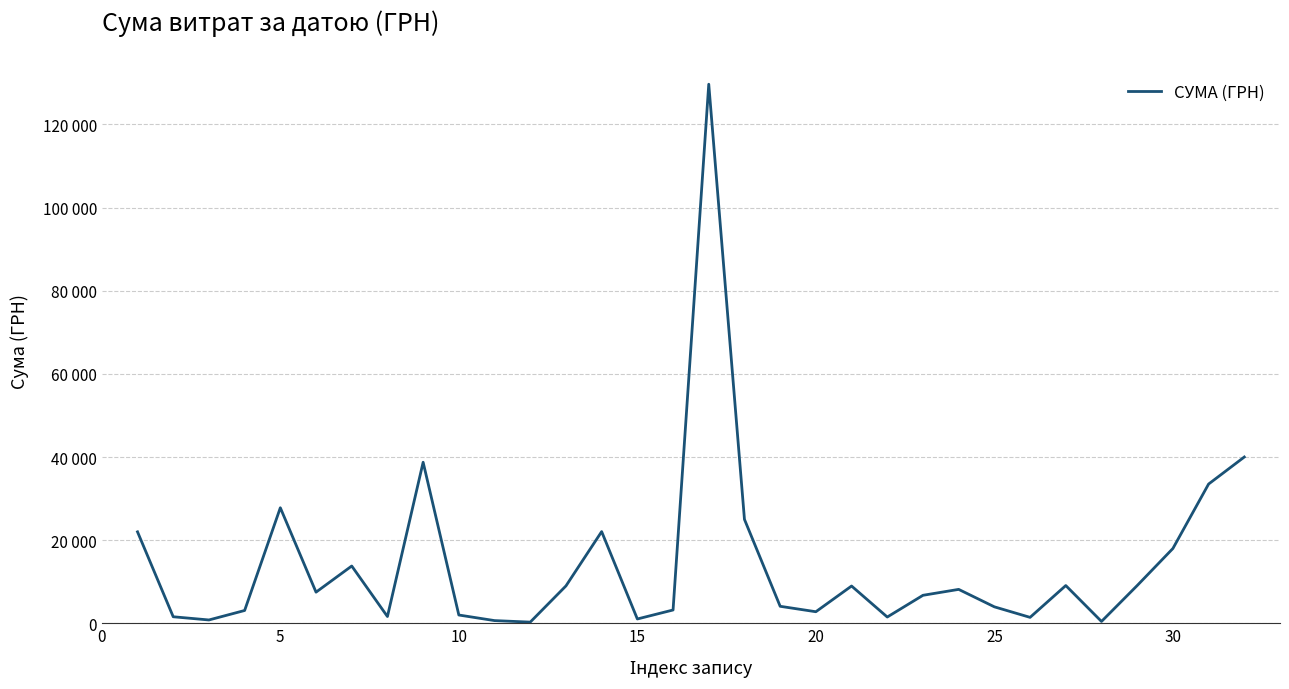

How many interior local peaks (higher than both neighbors) does the data have?

8